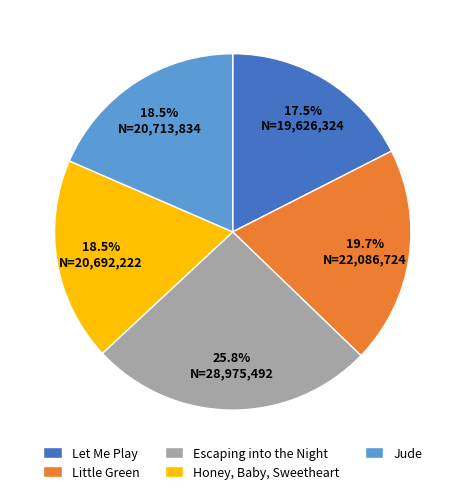

Does any single category account for the majority?

No